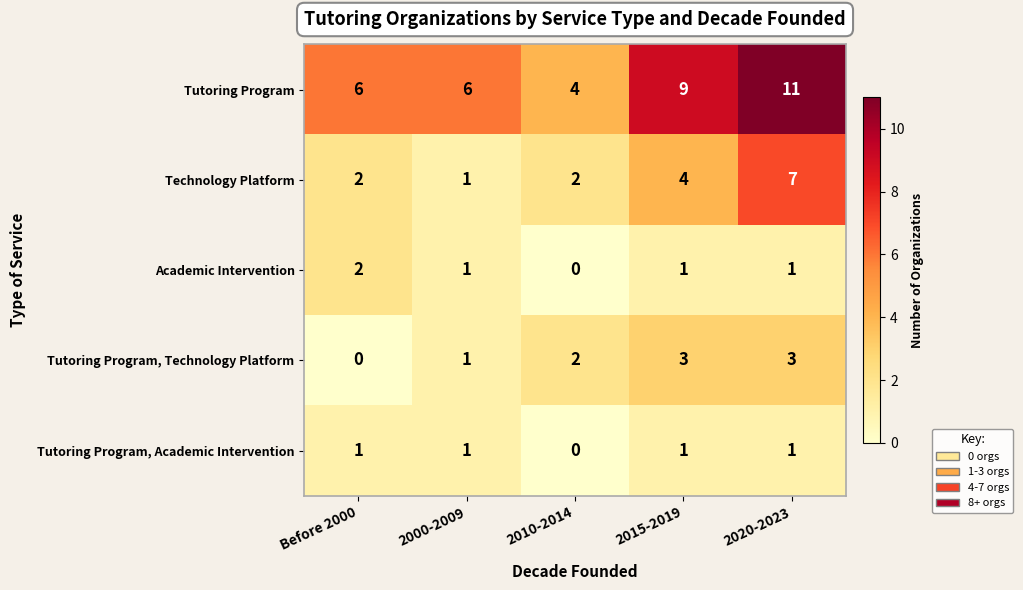

What is the maximum value shown in the chart?

11